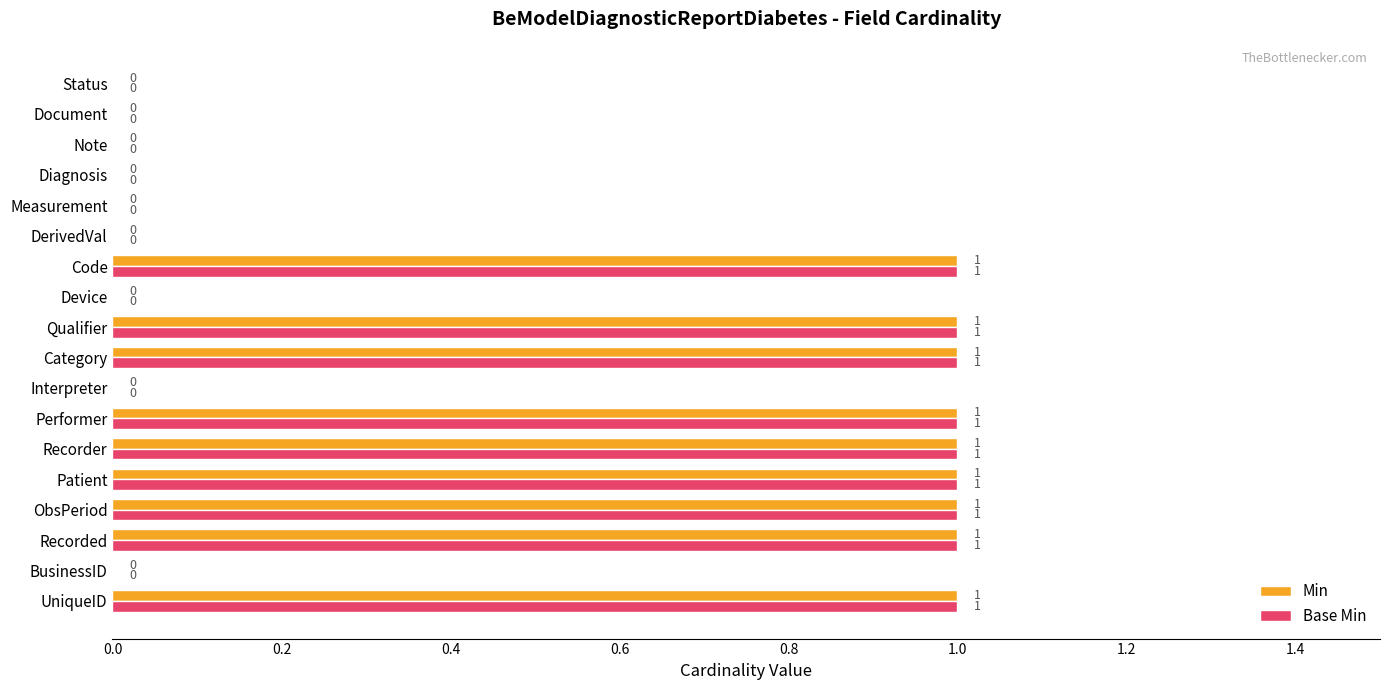

Is the value of Min at Category greater than the value of Base Min at DerivedVal?

Yes